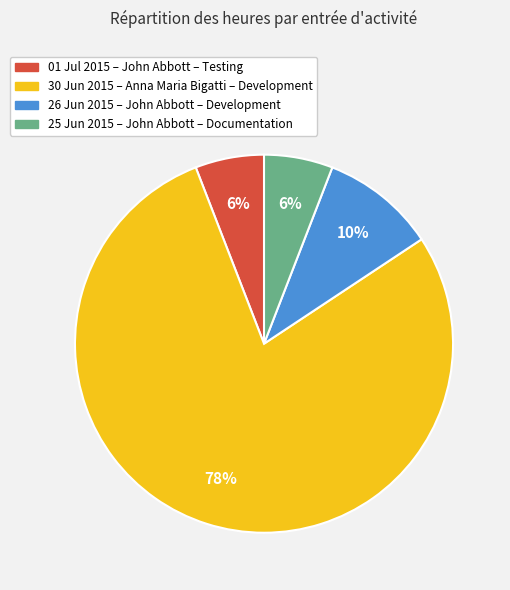

To the nearest percent, what is the combined percentage of 26 Jun 2015 – John Abbott – Development and 30 Jun 2015 – Anna Maria Bigatti – Development?

88%